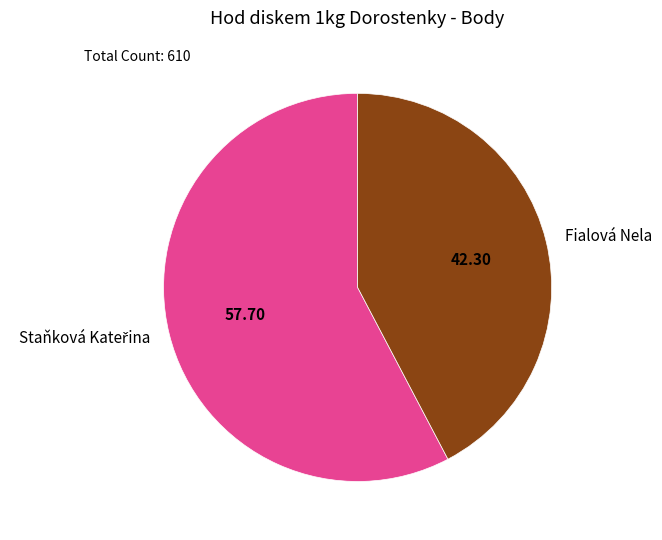

Is Fialová Nela the majority of the pie?

No